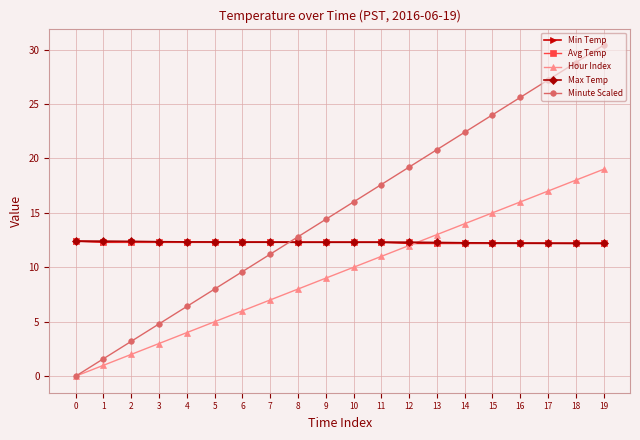

What is the sum of the Hour Index values at 8 and 10?

18.0